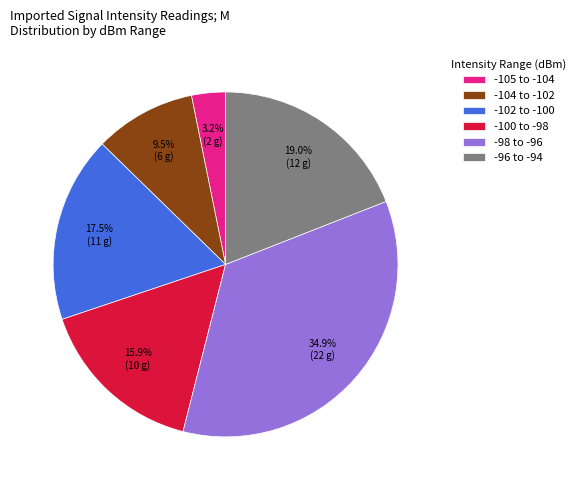

Rank the categories by value from lowest to highest.

-105 to -104, -104 to -102, -100 to -98, -102 to -100, -96 to -94, -98 to -96